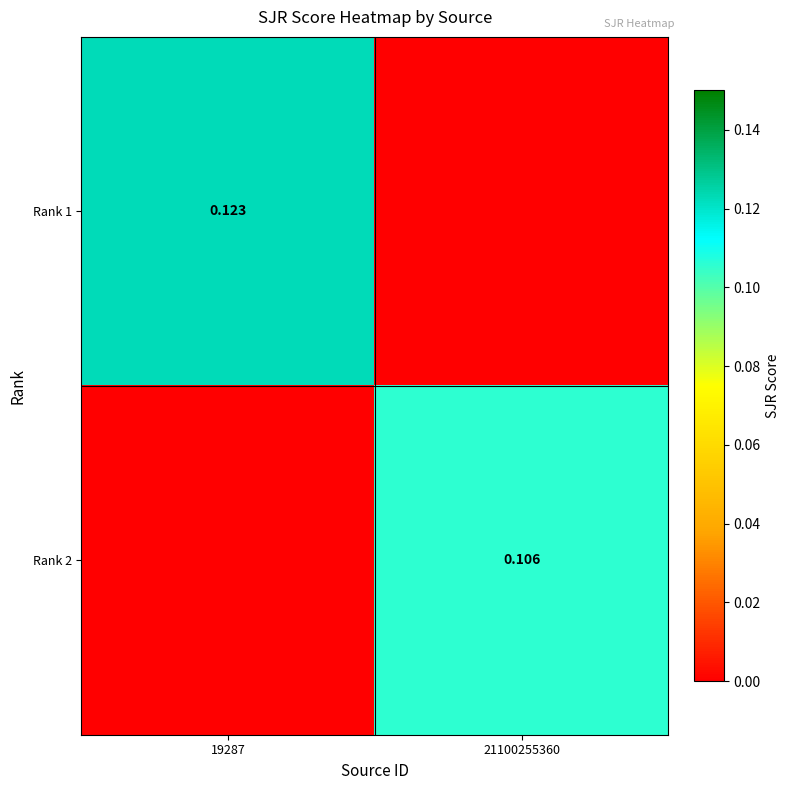

What is the total value across all series at 19287?

0.1